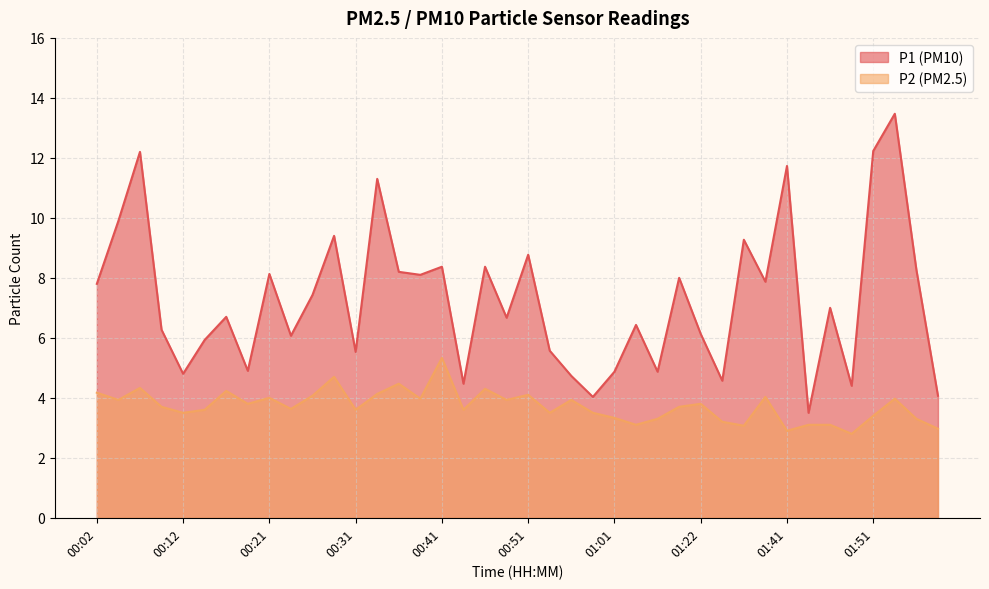

Reading left to right, list all the values displayed in this chart.

P1: 7.8	9.9	12.2	6.3	4.8	5.9	6.7	4.9	8.1	6.1	7.4	9.4	5.5	11.3	8.2	8.1	8.4	4.5	8.4	6.7	8.8	5.6	4.7	4.0	4.9	6.4	4.9	8.0	6.1	4.6	9.3	7.9	11.7	3.5	7.0	4.4	12.2	13.5	8.3	4.1
P2: 4.2	3.9	4.3	3.7	3.5	3.6	4.2	3.8	4.0	3.6	4.1	4.7	3.6	4.1	4.5	4.0	5.3	3.6	4.3	3.9	4.1	3.5	3.9	3.5	3.3	3.1	3.3	3.7	3.8	3.2	3.1	4.0	2.9	3.1	3.1	2.8	3.4	4.0	3.3	3.0